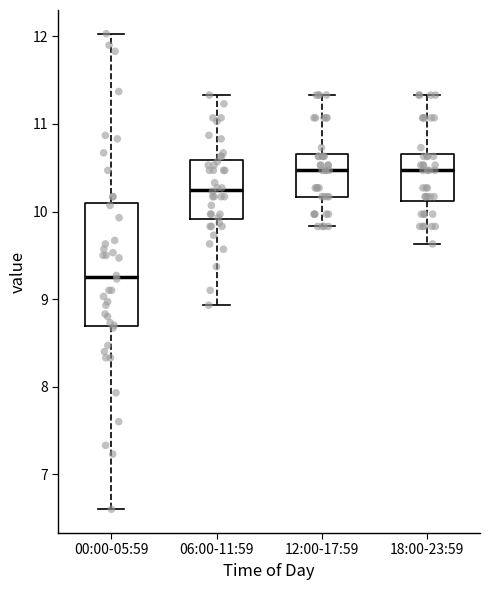

Which box has the lowest median line?

00:00-05:59